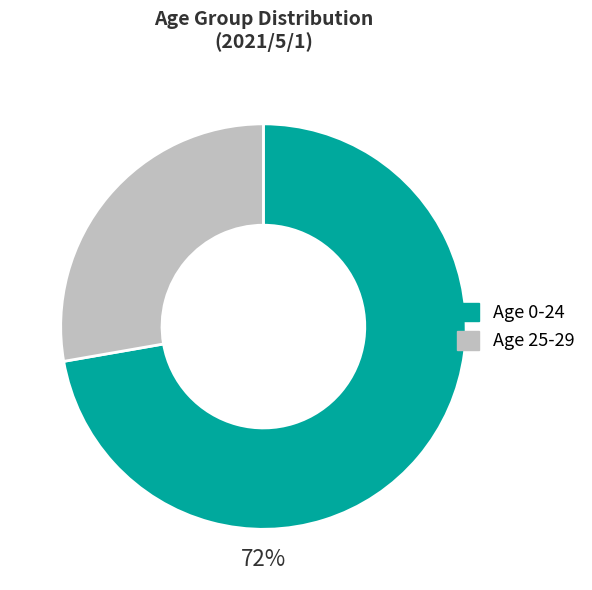

How many segments does this pie chart have?

2